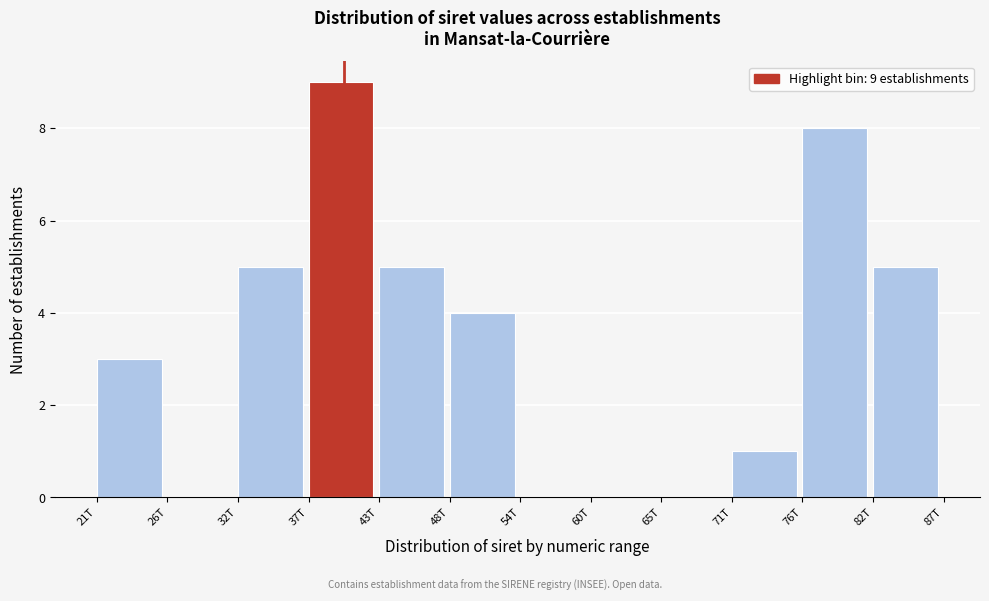

Reading left to right, transcribe all the data shown in this chart.

21T=3	26T=0	32T=5	37T=9	43T=5	48T=4	54T=0	60T=0	65T=0	71T=1	76T=8	82T=5